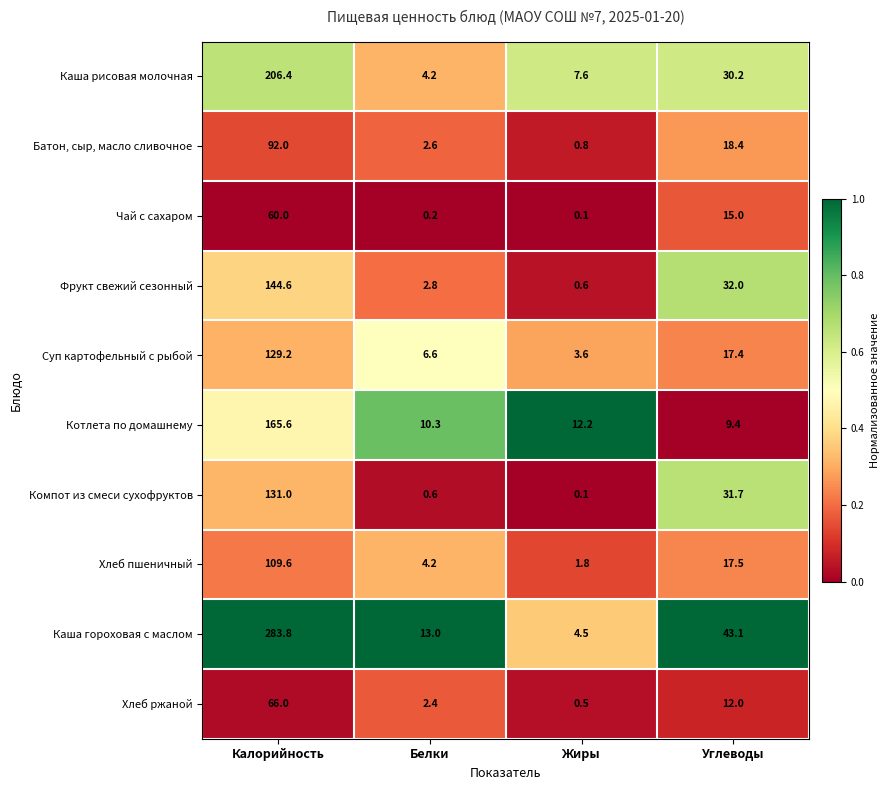

Rank the series by their maximum value, from lowest to highest.

Чай с сахаром, Хлеб ржаной, Батон, сыр, масло сливочное, Хлеб пшеничный, Суп картофельный с рыбой, Компот из смеси сухофруктов, Фрукт свежий сезонный, Котлета по домашнему, Каша рисовая молочная, Каша гороховая с маслом